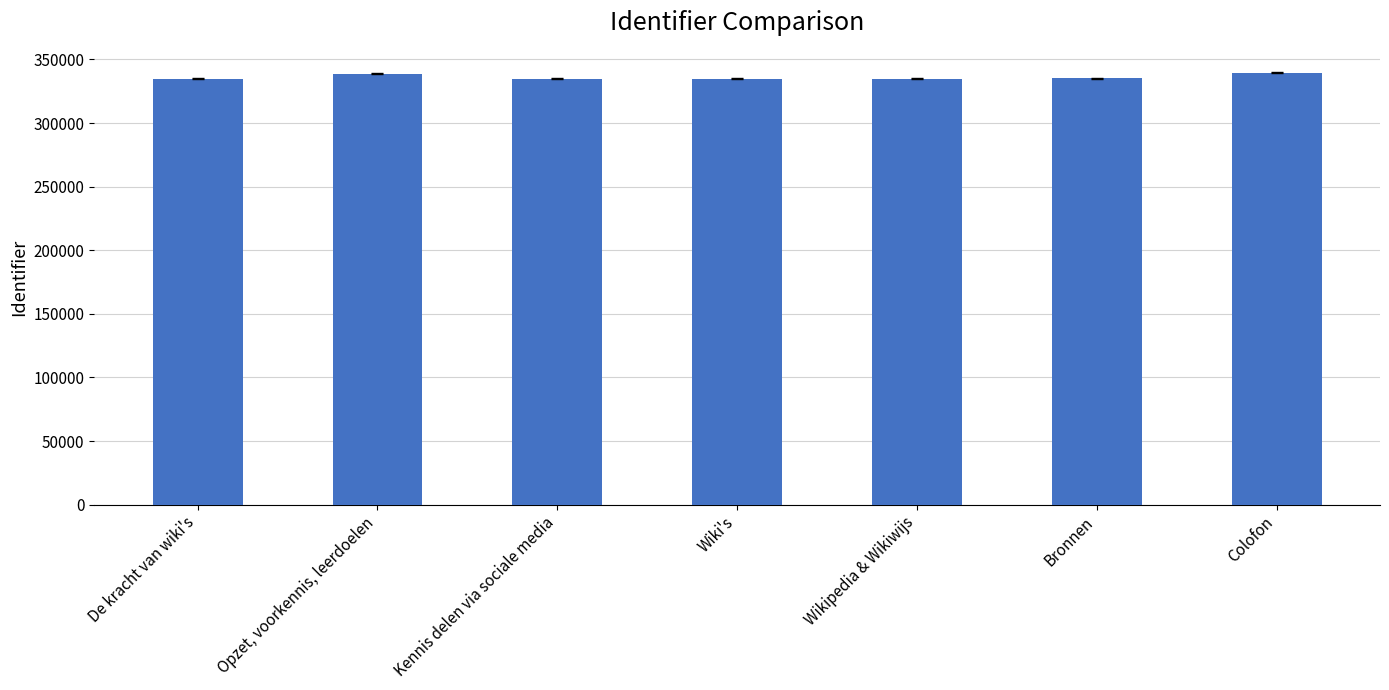

The chart shows a value of 602415 at Wiki's. True or false?

False